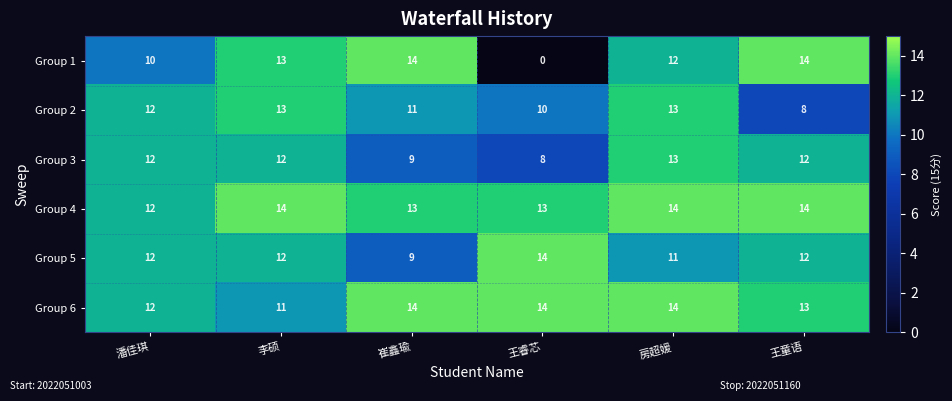

What is the difference between the highest and lowest values at 潘佳琪?

2